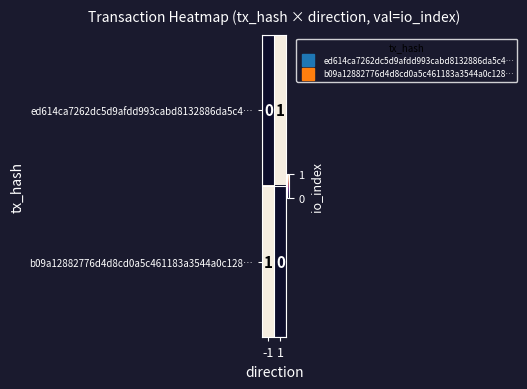

Is the value of ed614ca7262dc5d9afdd993cabd8132886da5c4… at 1 greater than the value of b09a12882776d4d8cd0a5c461183a3544a0c128… at 1?

Yes